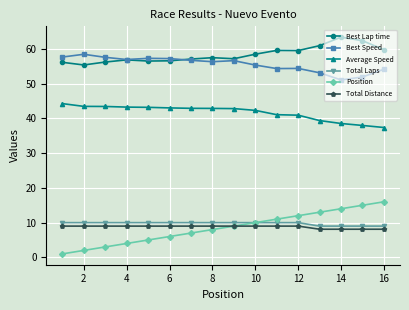

Which series has the largest range (max minus min)?

Position